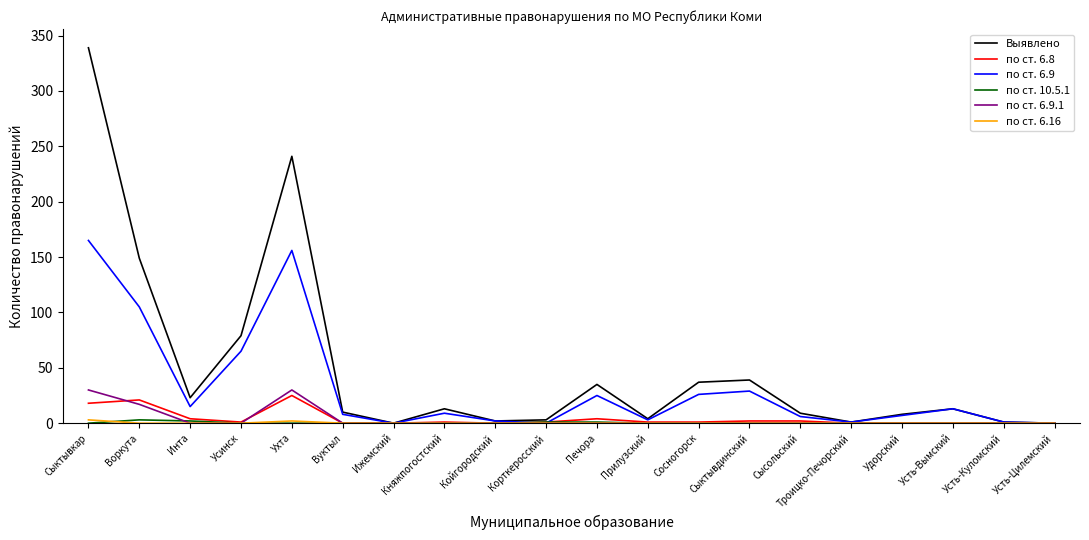

At which category is the sum across all series the highest?

Сыктывкар